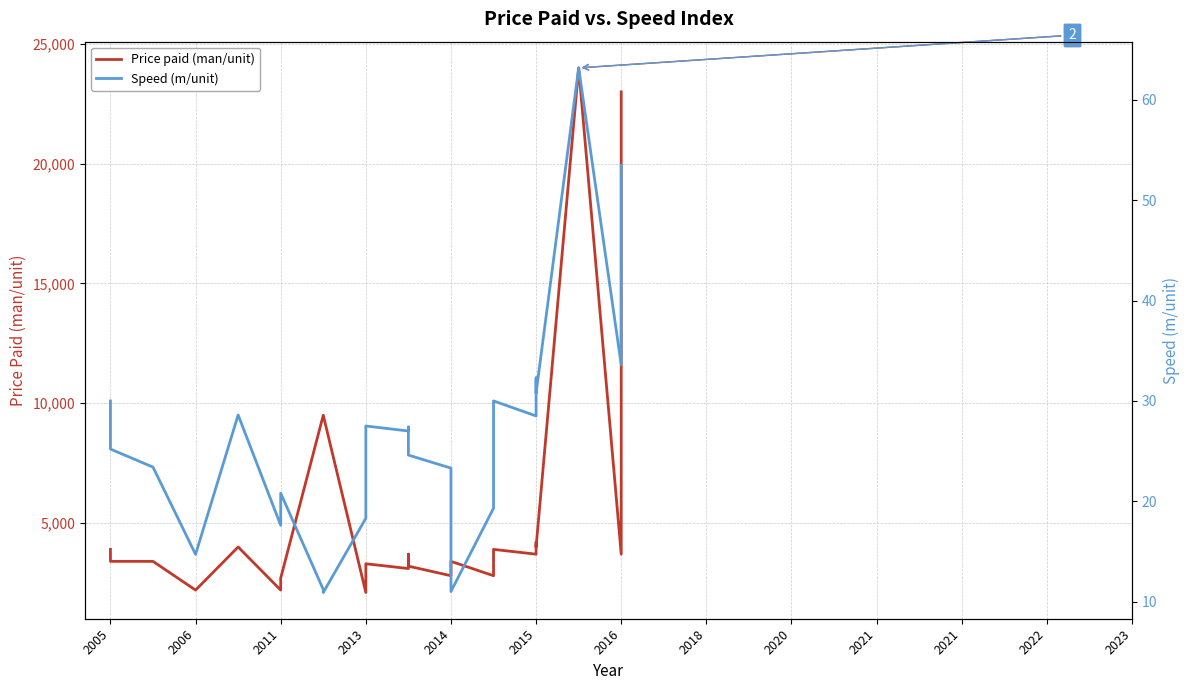

What is the value of the Price paid (man/unit) point at the 25th from the left?

23000.0